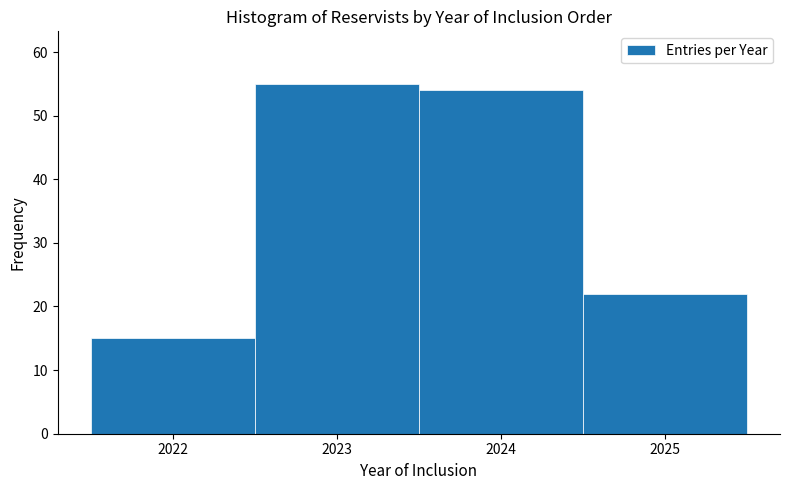

Reading left to right, transcribe all the data shown in this chart.

2022=15	2023=55	2024=54	2025=22